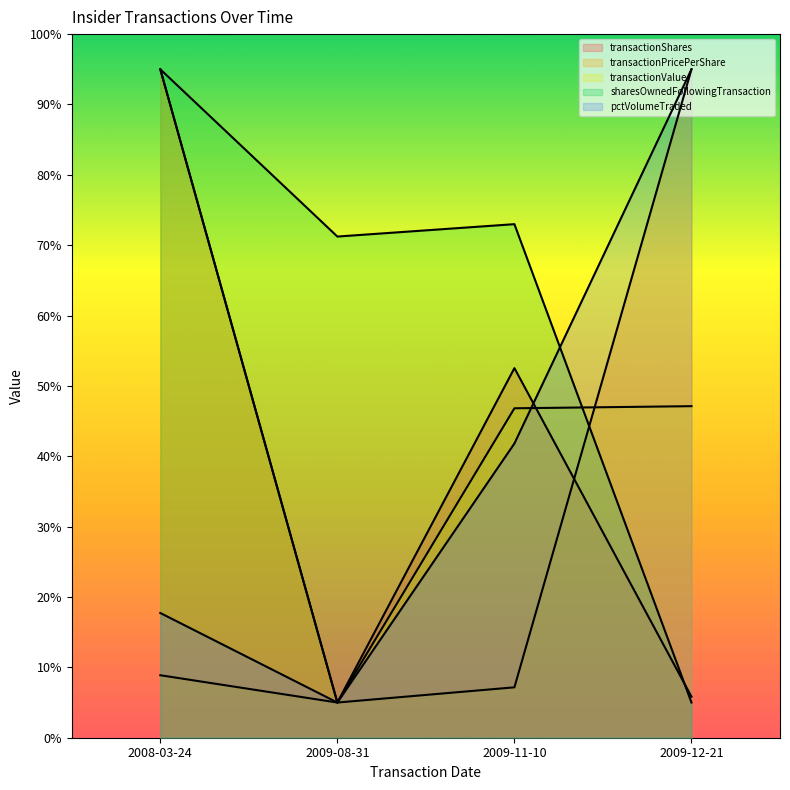

Does the chart display data point markers on the line(s)?

No